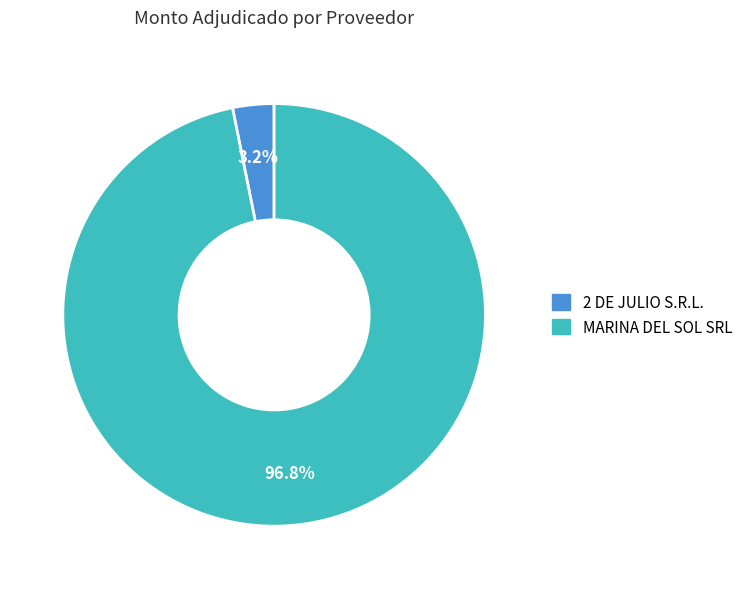

How many slices are in this pie chart?

2